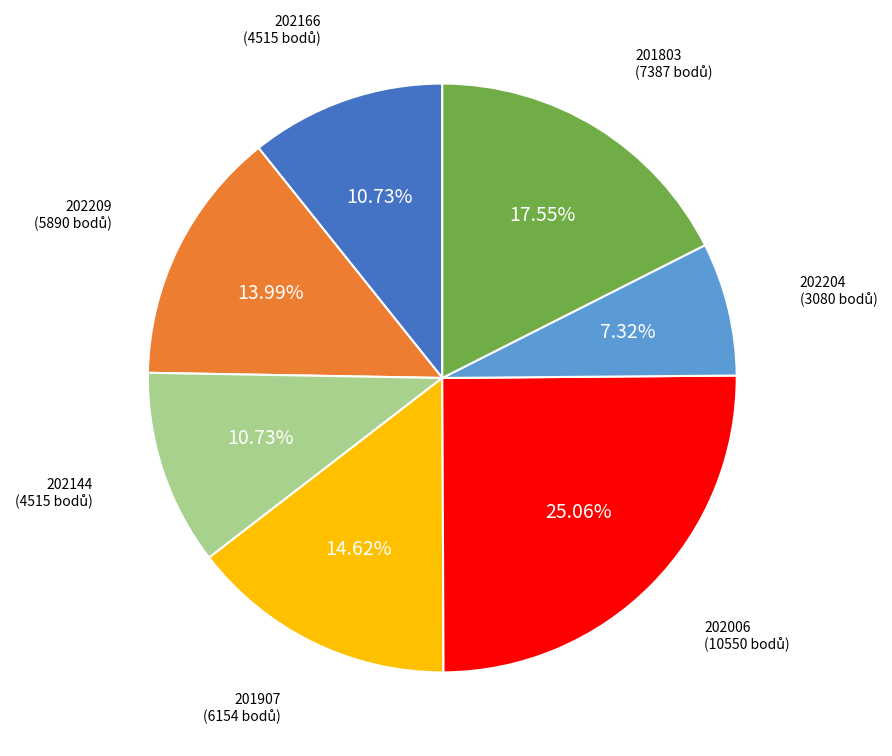

To the nearest percent, what portion does 202144 represent?

11%